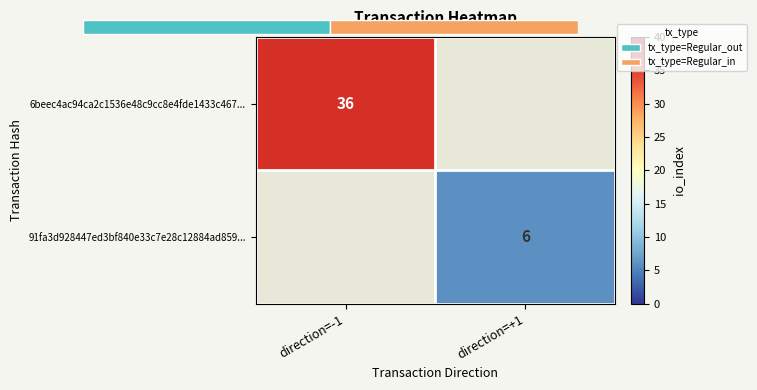

List the series in order of their overall mean, lowest first.

6beec4ac94ca2c1536e48c9cc8e4fde1433c467..., 91fa3d928447ed3bf840e33c7e28c12884ad859...